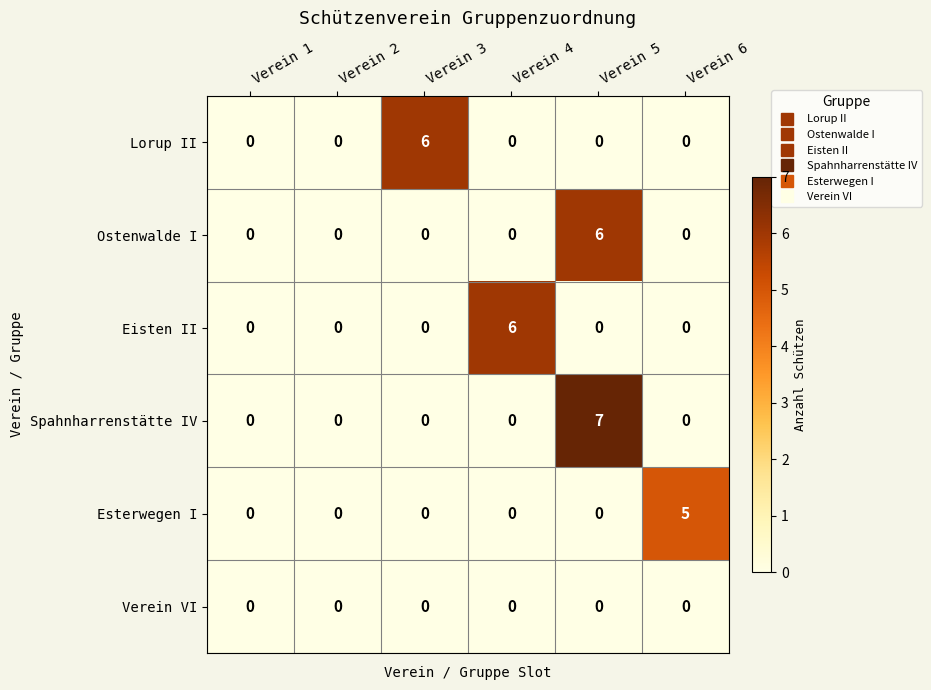

Which series has the largest range (max minus min)?

Spahnharrenstätte IV